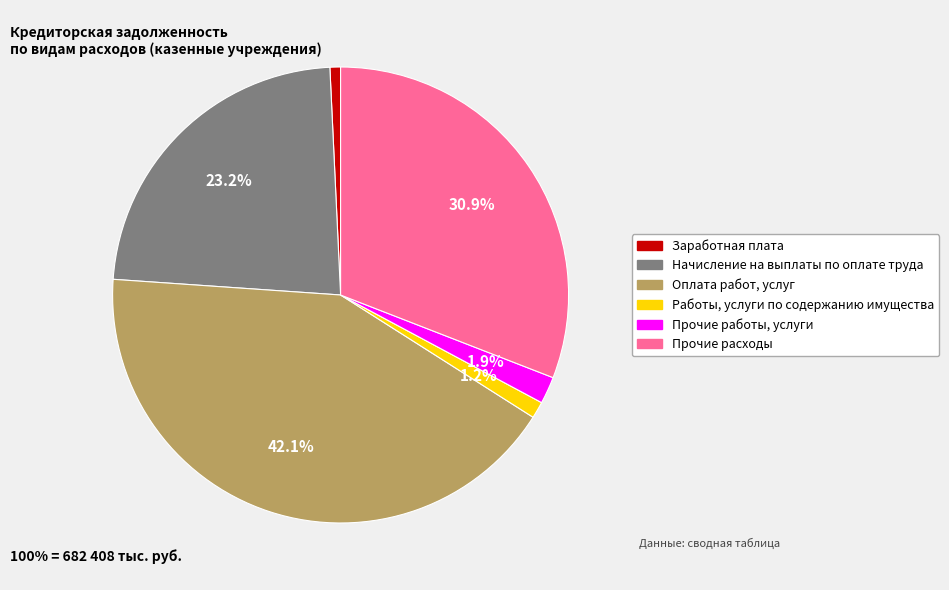

What is the largest slice in the pie chart?

Оплата работ, услуг